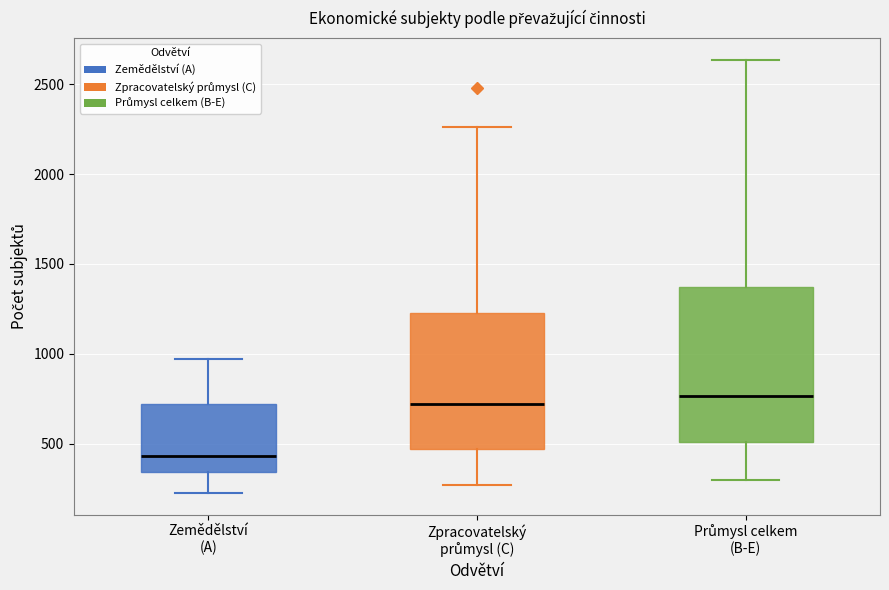

Comparing the boxes themselves (not the whiskers), which one is the tallest?

Průmysl celkem (B-E)